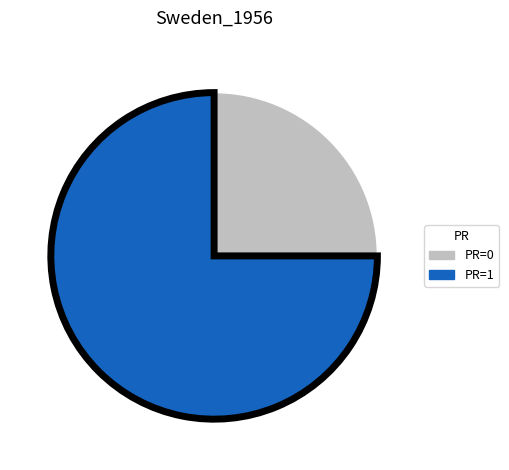

Is there a majority slice in this chart?

Yes